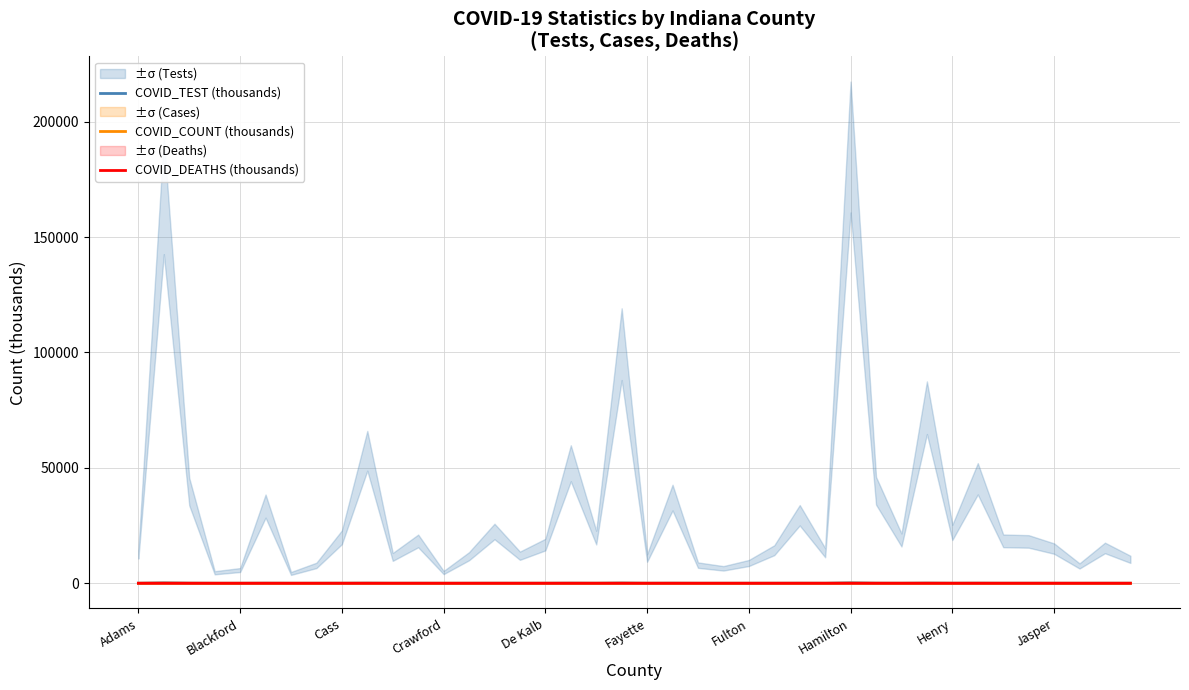

The COVID_COUNT (thousands) series shows 16.3 at 31. True or false?

True